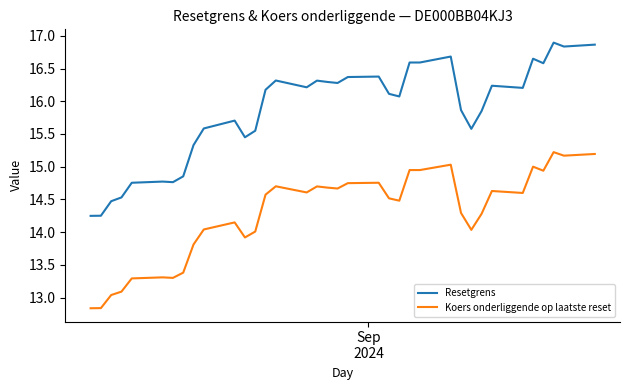

How many lines are shown in the chart?

2